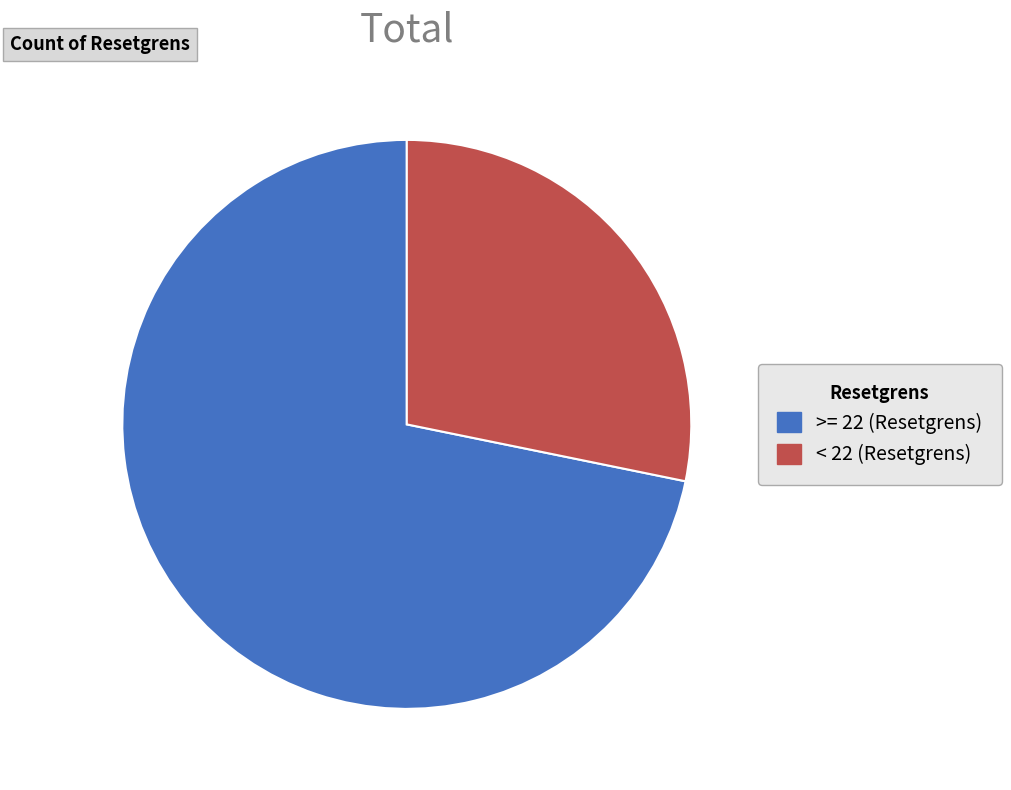

Is >= 22 (Resetgrens) the majority of the pie?

Yes